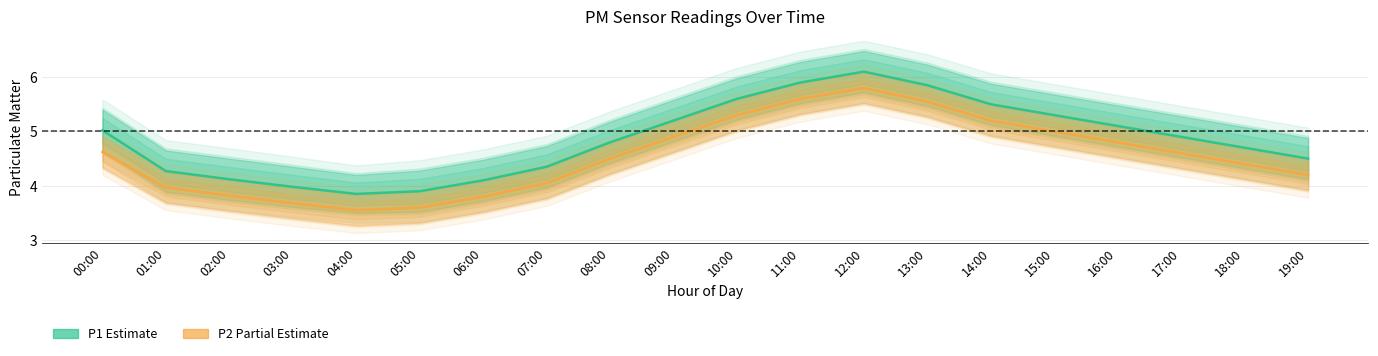

At which label is P1_lower closest to 4?

07:00